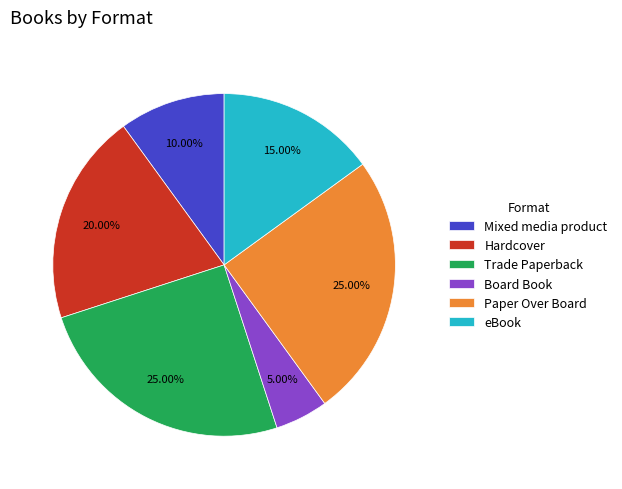

Which category has the smallest portion of the pie?

Board Book